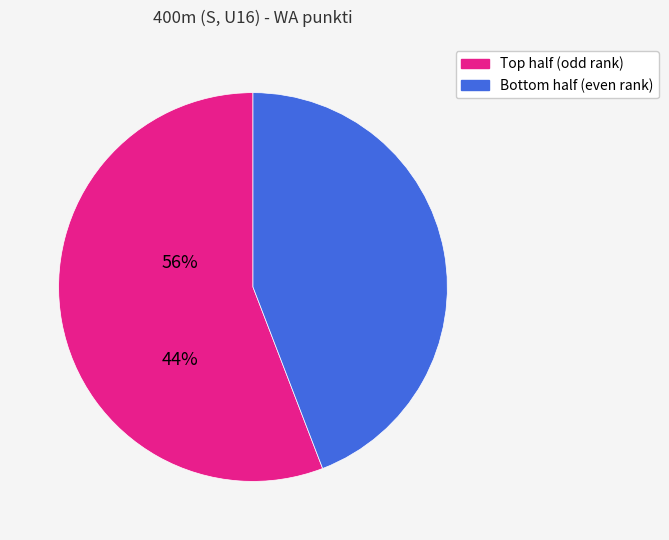

Does any single category account for the majority?

Yes